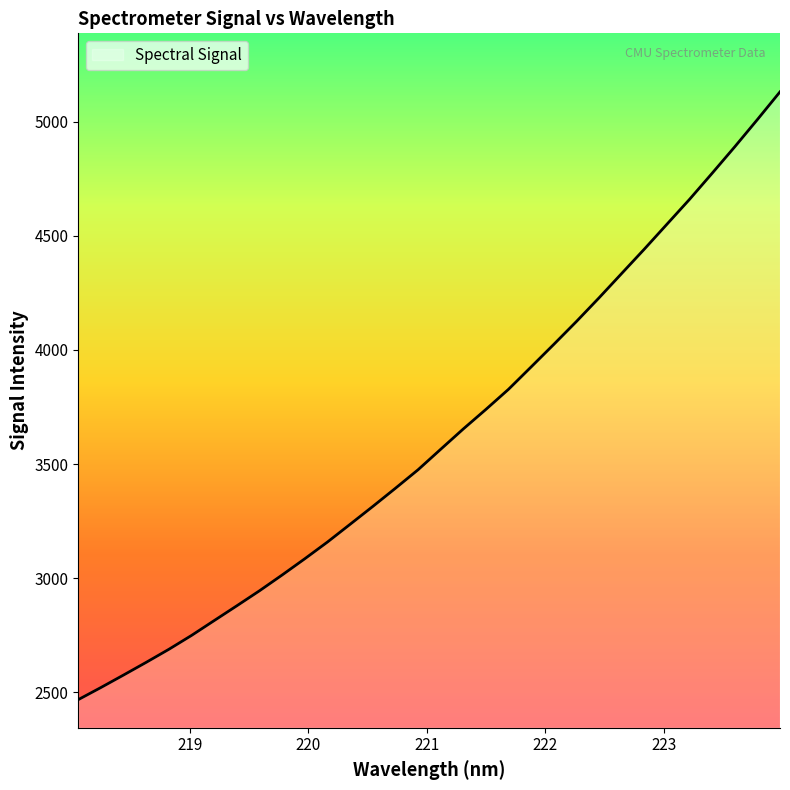

What is the difference between the maximum and minimum values?

2664.8